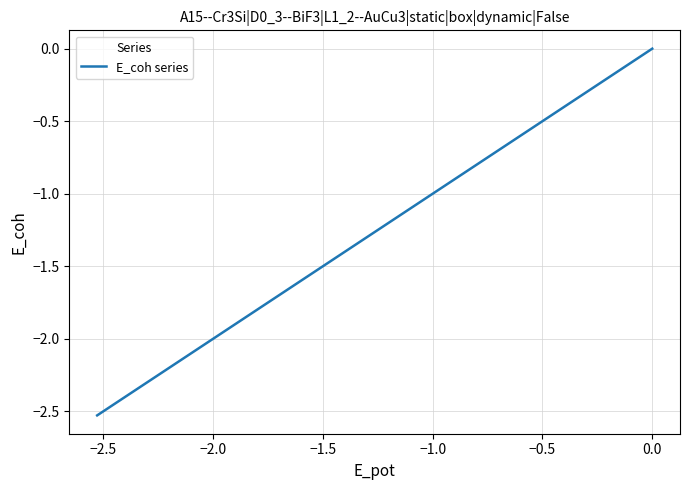

Count the number of values greater than -2.

2